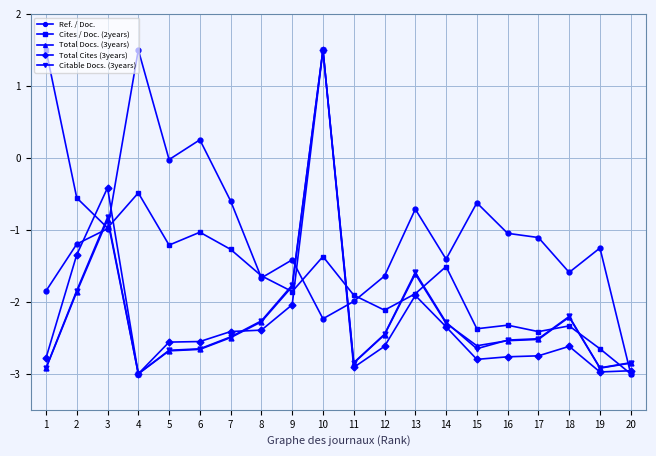

Which series ends up on top after the final intersection of Total Docs. (3years) and Ref. / Doc.?

Total Docs. (3years)